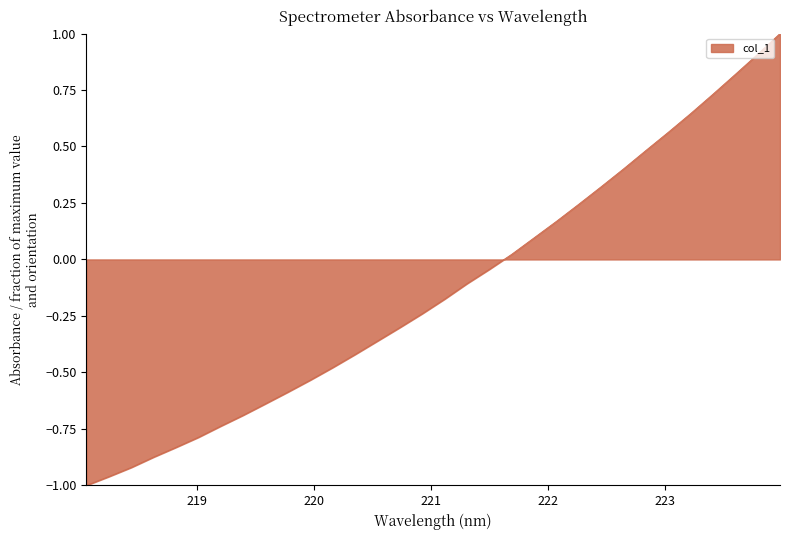

What is the greatest value displayed?

1.0